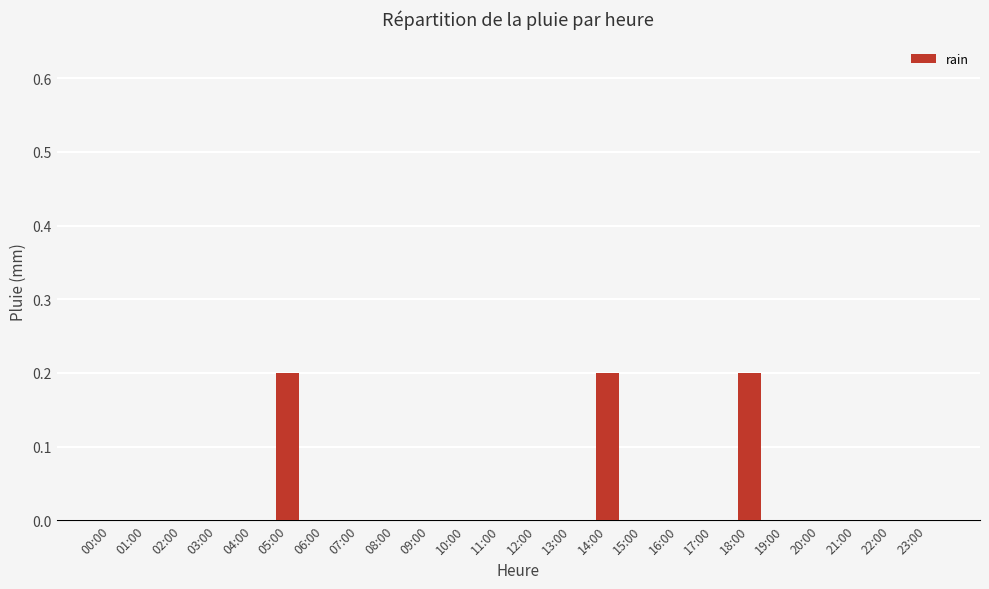

What is the sum of all values?

0.6